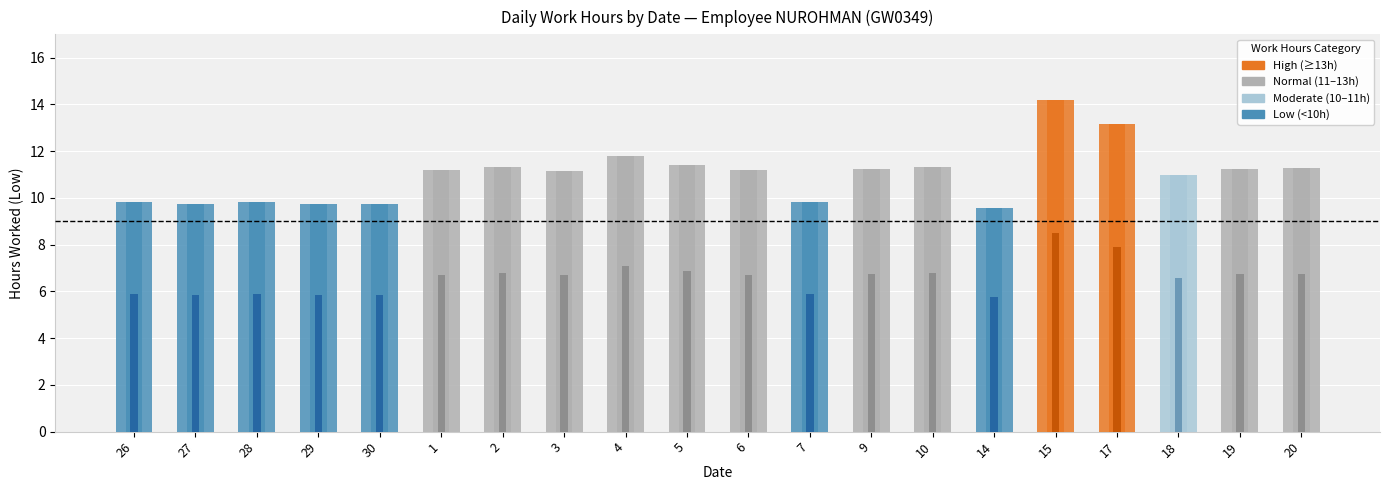

Between 18 and 5, which is larger?

5